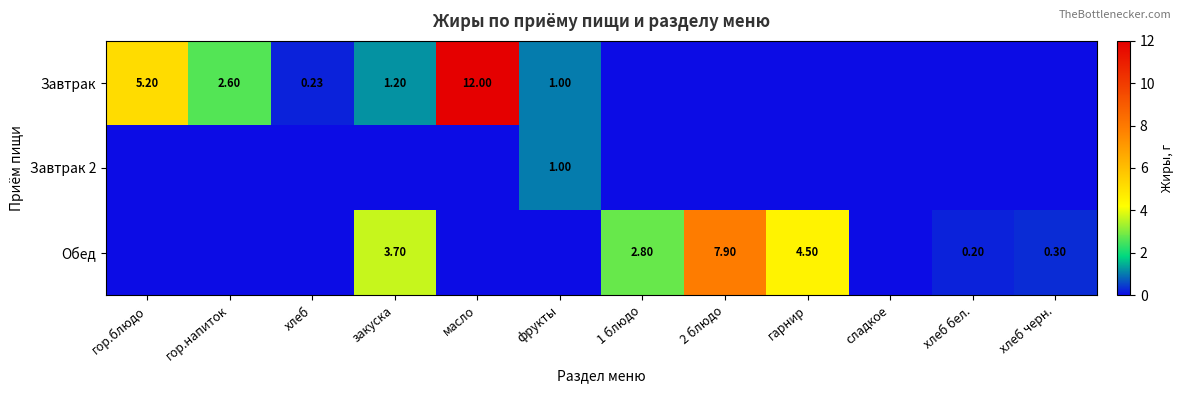

Between 2 блюдо and закуска, which is larger?

закуска